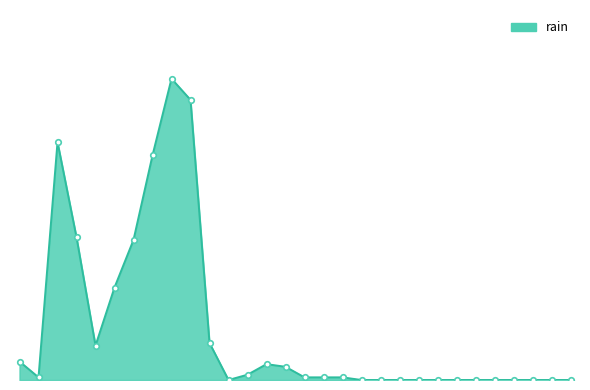

Is this an area chart (filled region under the line)?

Yes